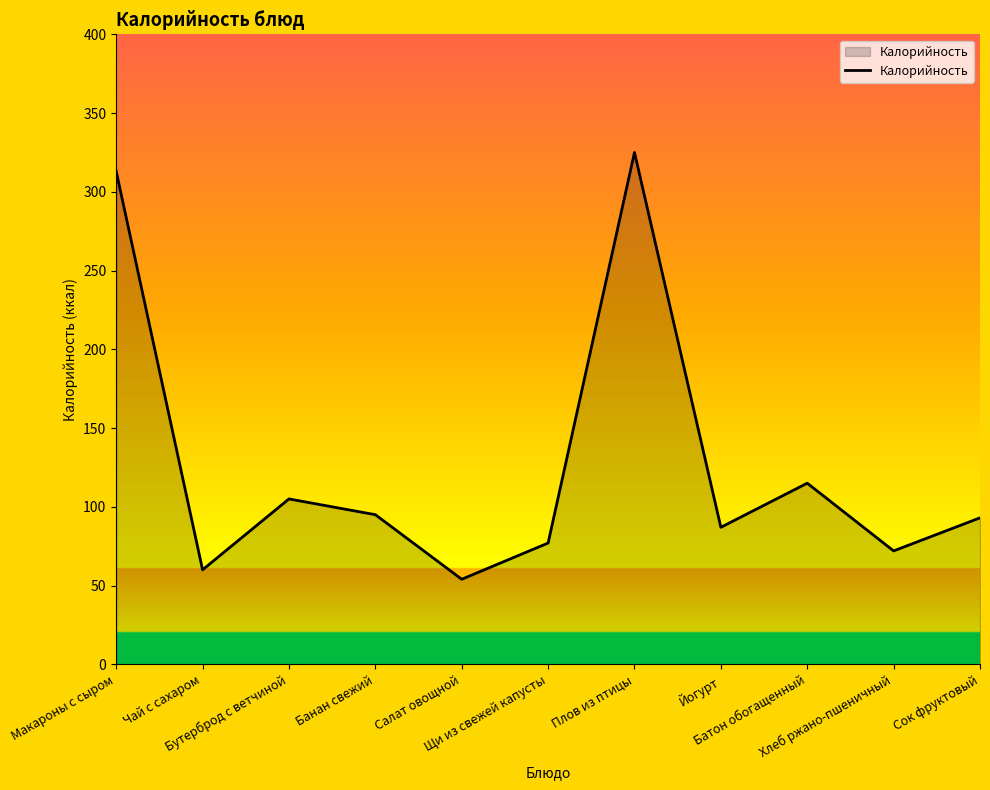

What is the sum of all values?

1396.0